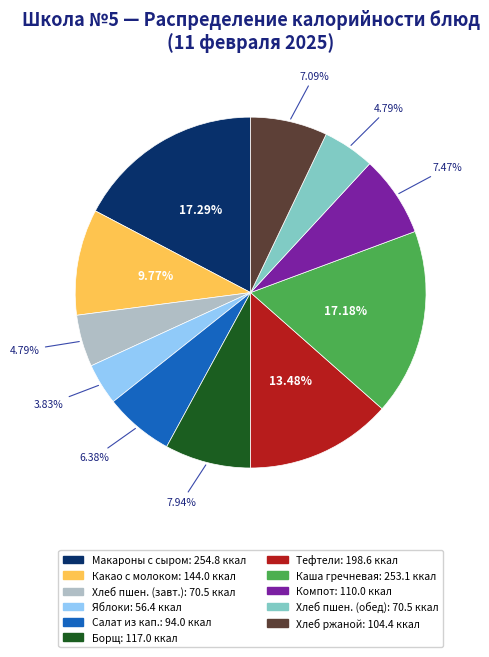

Does any single category account for the majority?

No